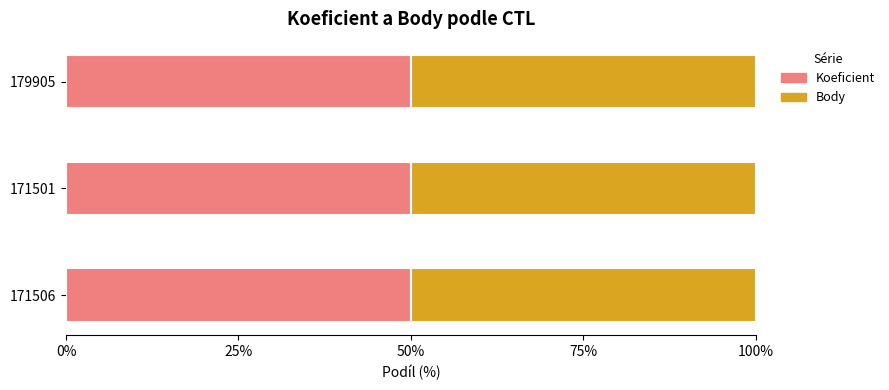

How many bars are there in each group?

2